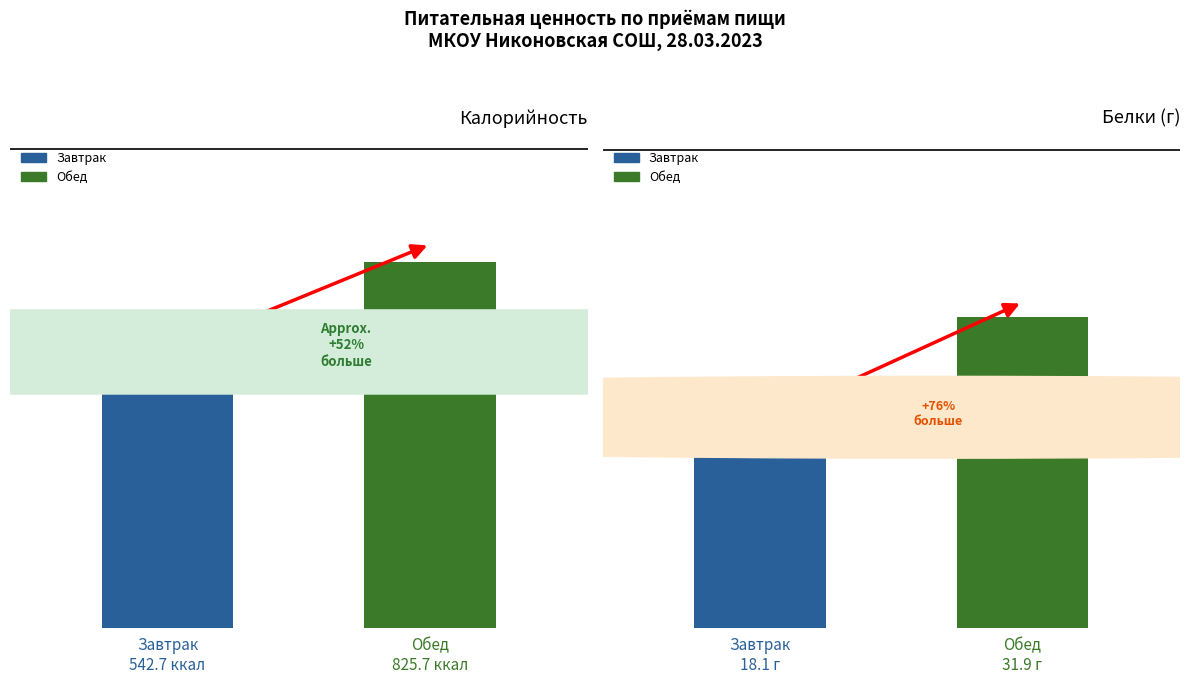

What is the value of the Белки bar at the 2nd from the left?

31.9